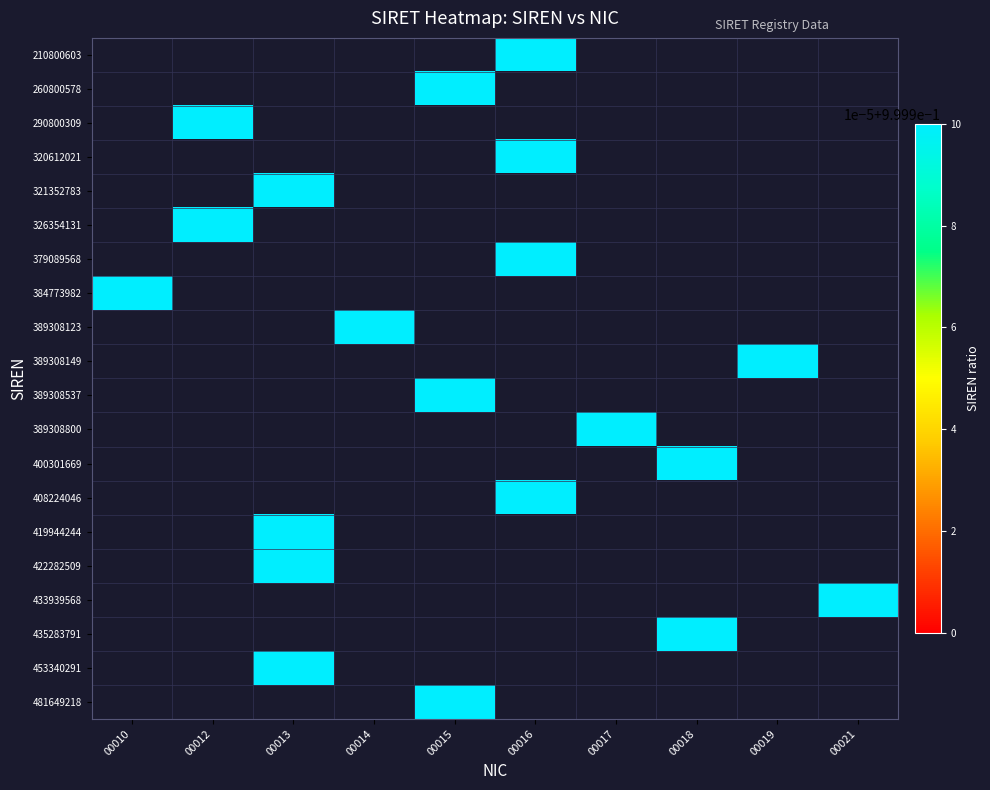

Which label corresponds to the largest value in the chart?

00010